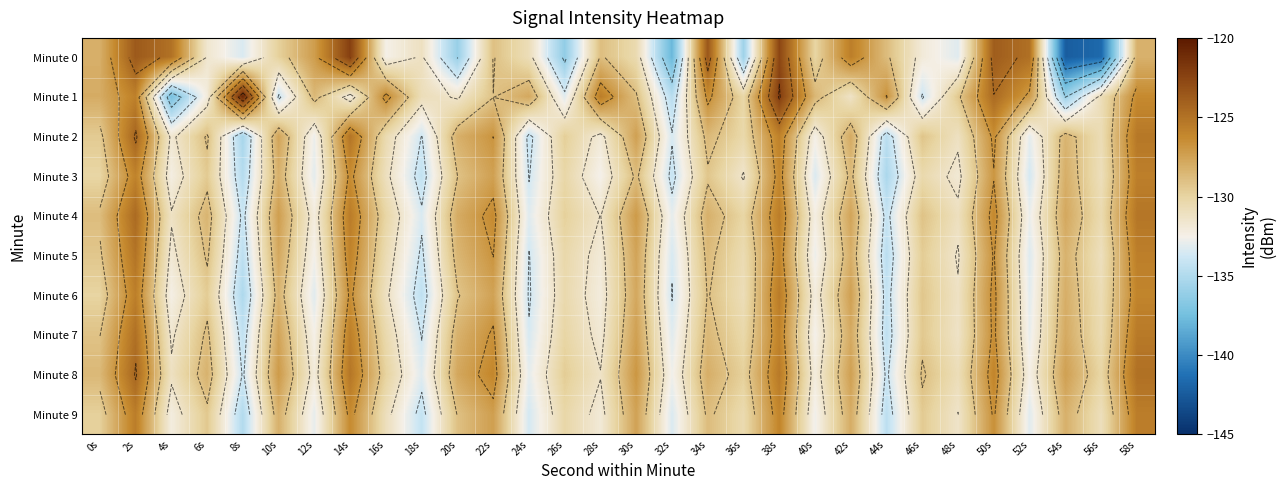

Read the Minute 8 value at 26s.

-129.6